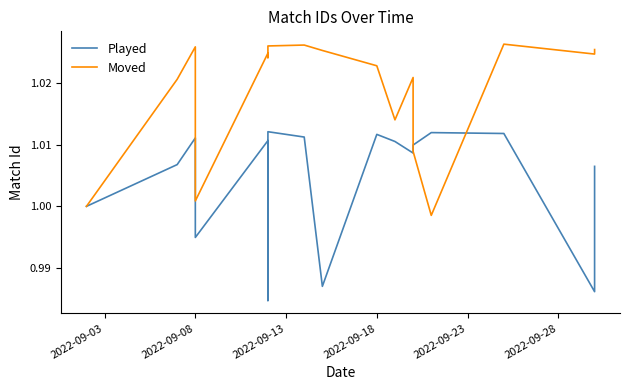

Is the value of Moved at 12 greater than the value of Played at 14?

No